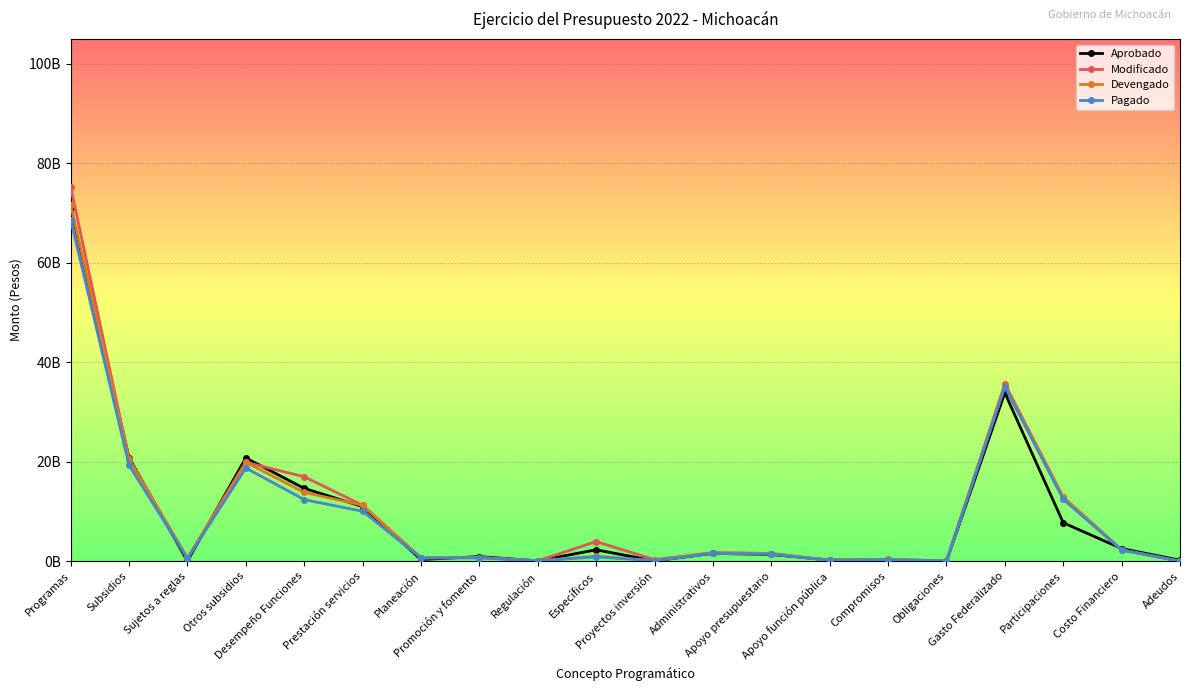

List the series in order of their peak value, lowest first.

Pagado, Aprobado, Devengado, Modificado